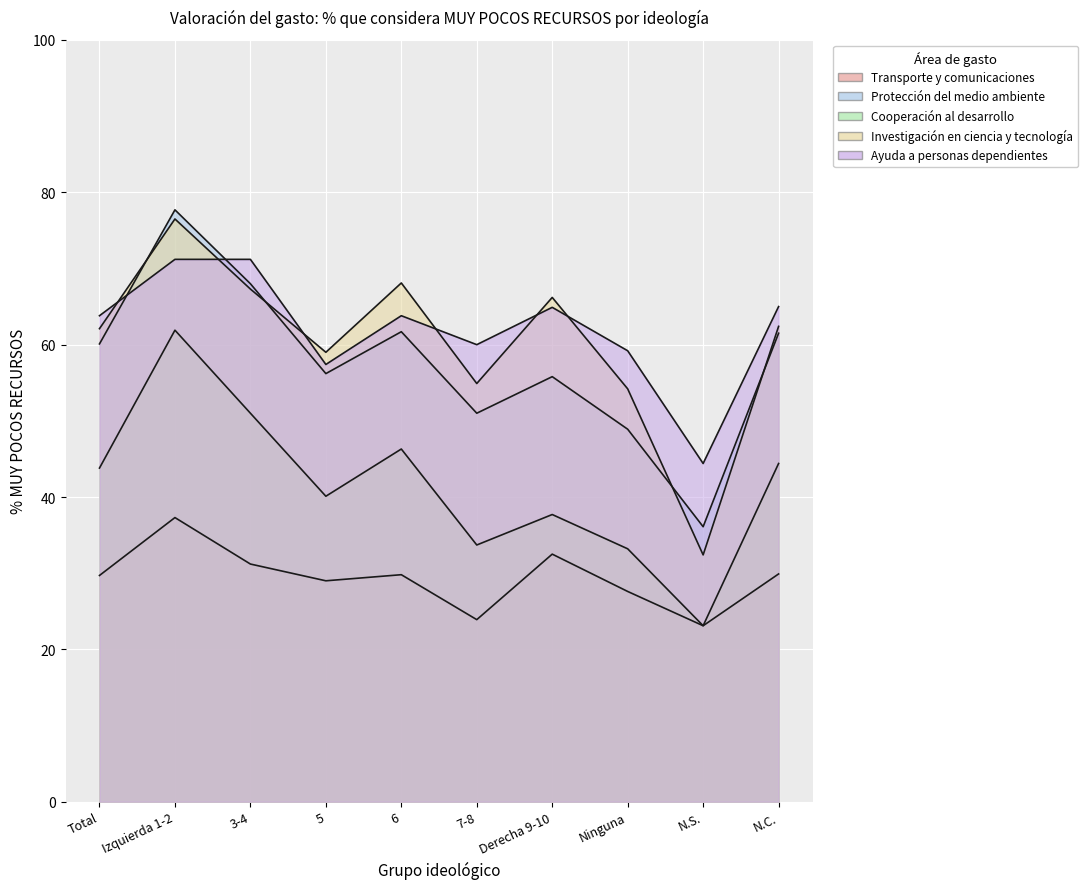

How many lines are shown in the chart?

5